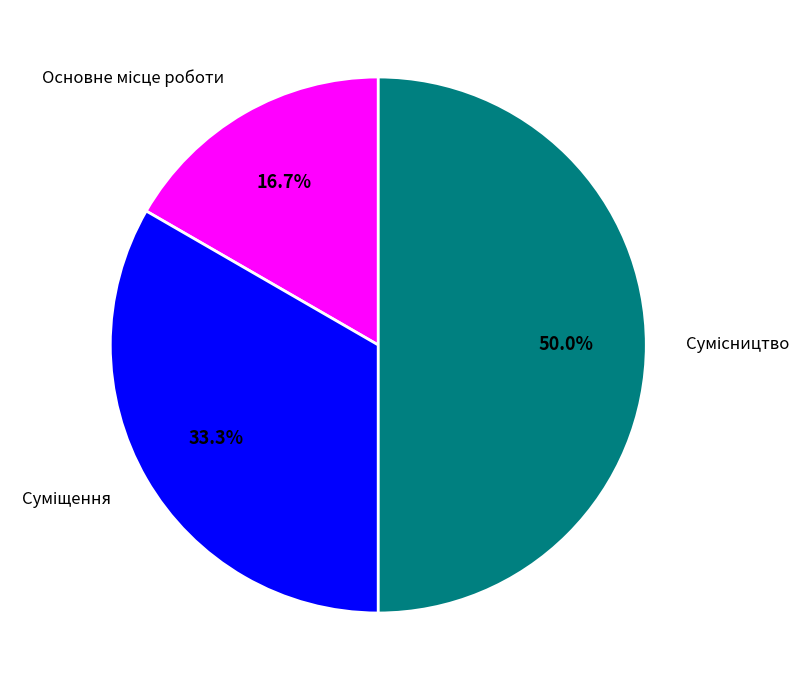

How many slices are in this pie chart?

3